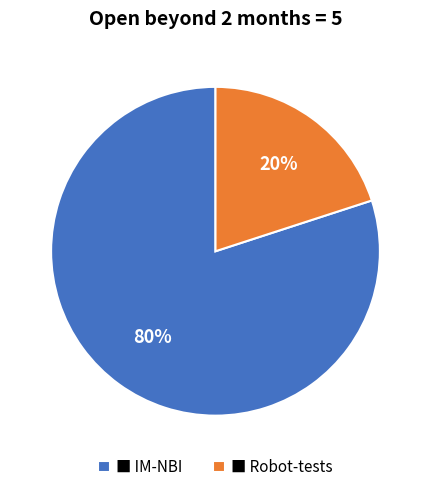

Approximately how many times larger is the value at ■ IM-NBI compared to ■ Robot-tests?

4.0